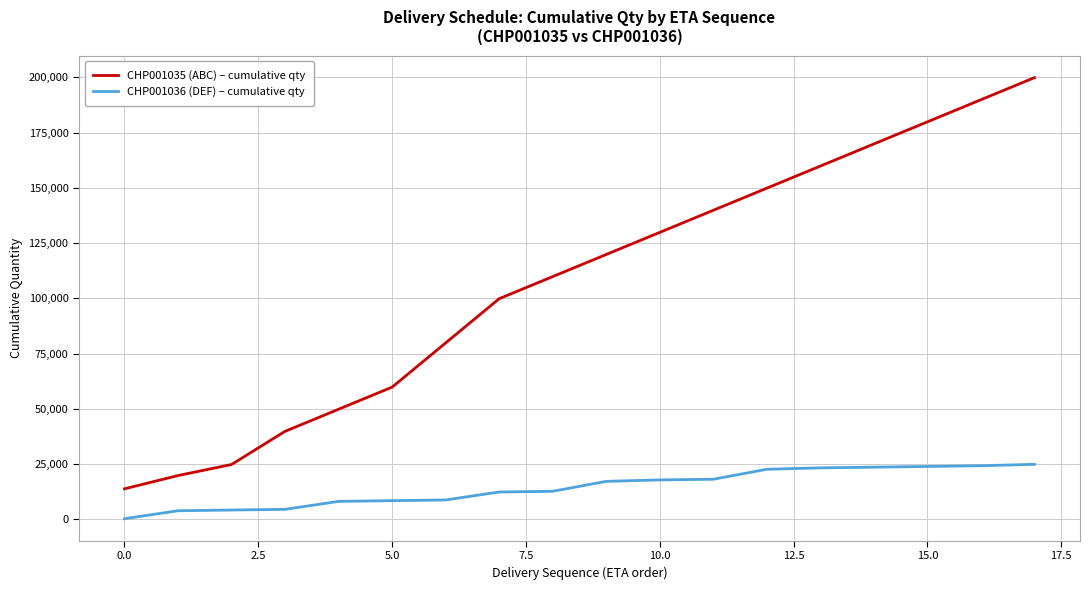

Which series has the largest total across all categories?

CHP001035 (ABC) – cumulative qty